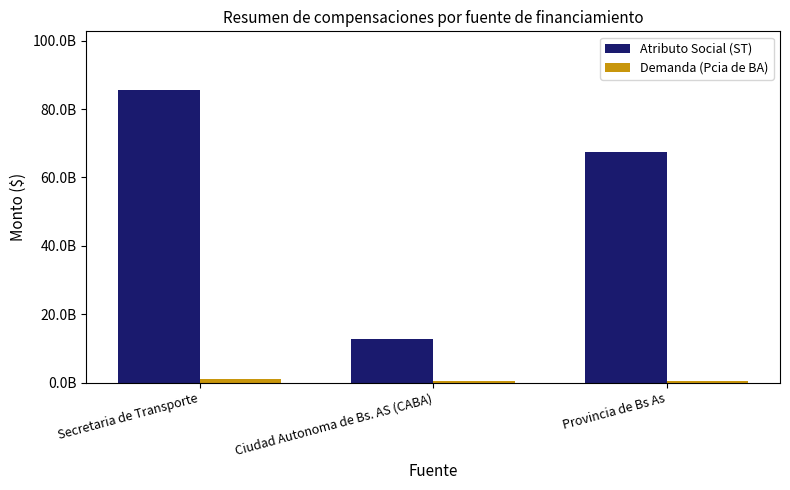

Which has a higher value, Ciudad Autonoma de Bs. AS (CABA) or Provincia de Bs As?

Provincia de Bs As